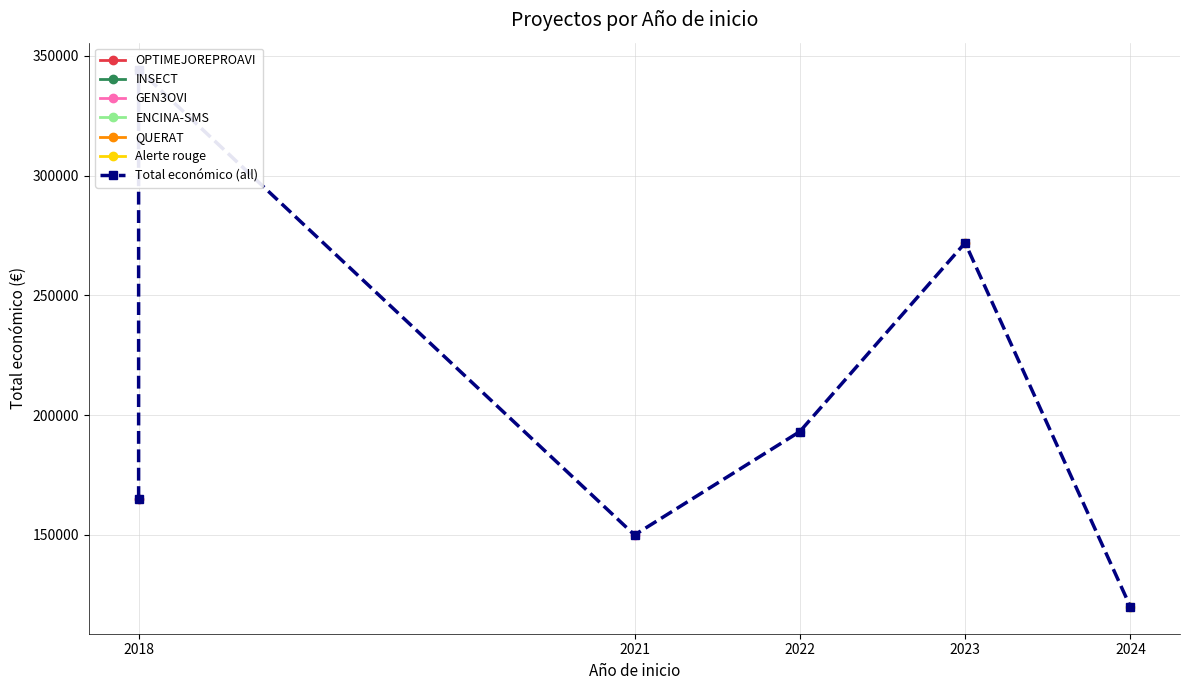

Read the Total económico value at 2018, to the nearest 100.

165000